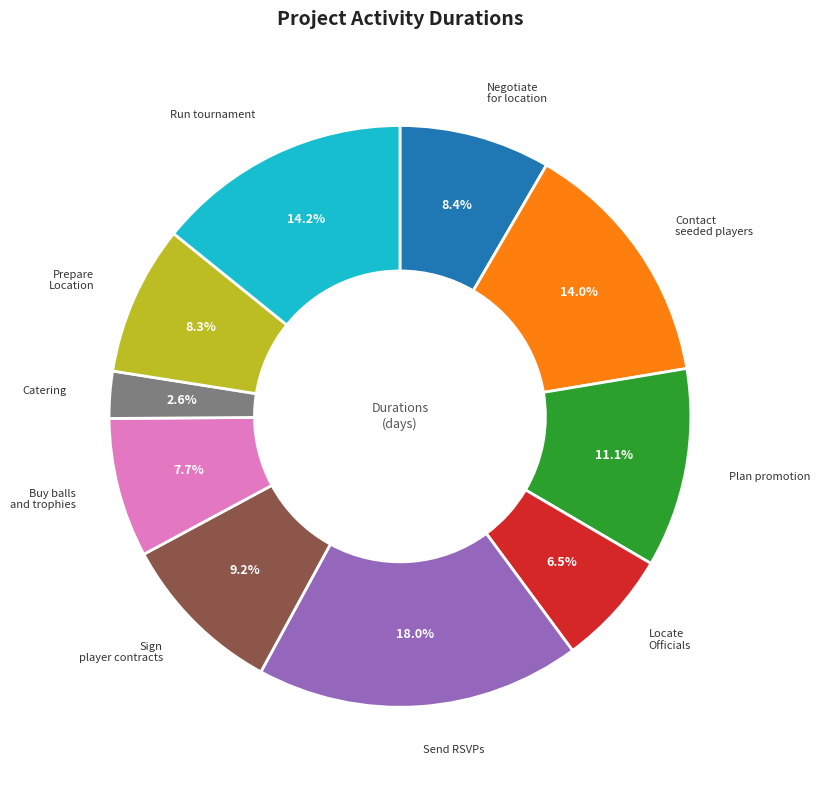

Does any single category account for the majority?

No